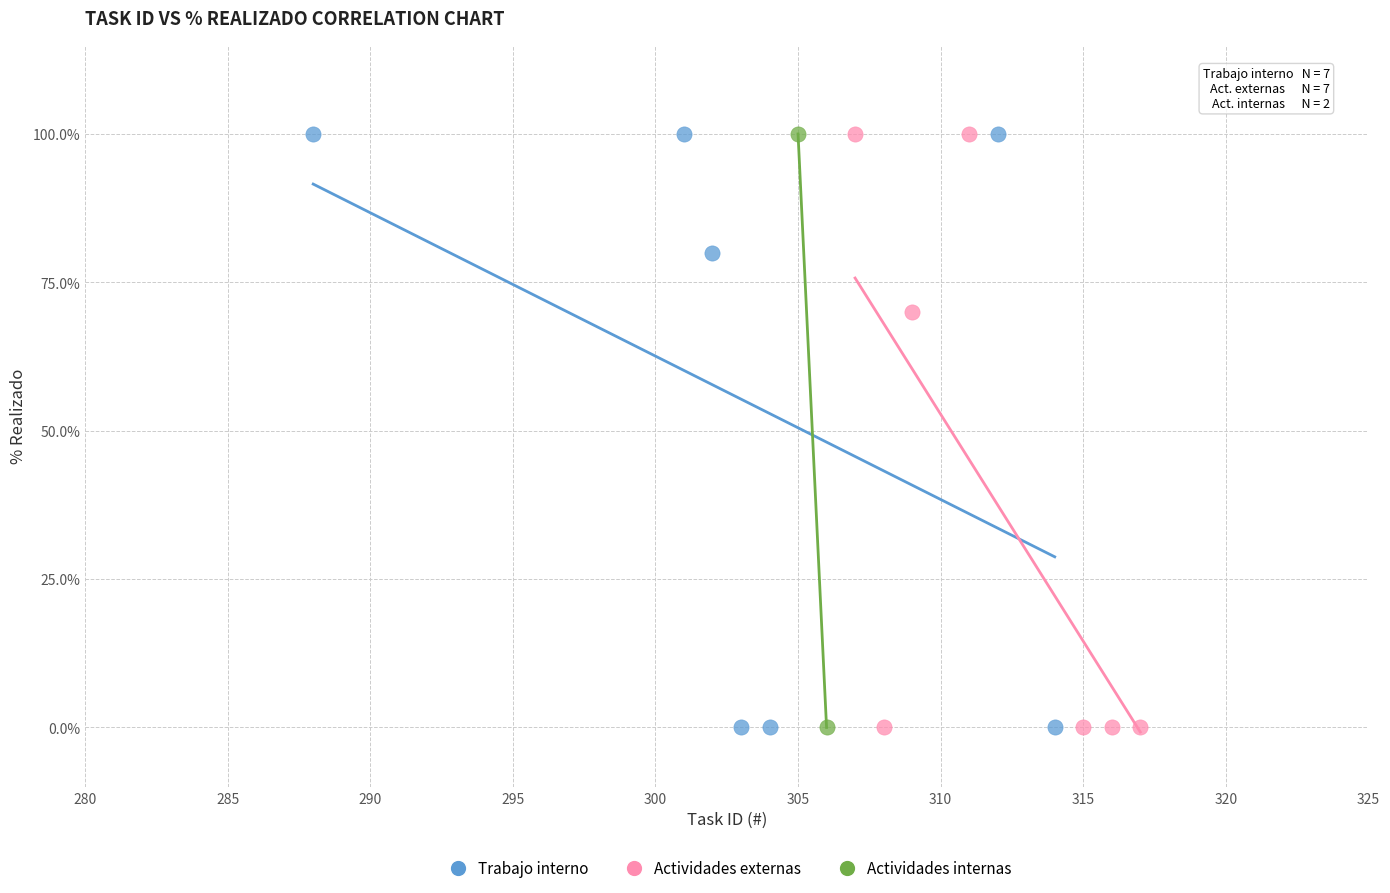

What are all the series names shown in the legend?

Trabajo interno, Actividades externas, Actividades internas